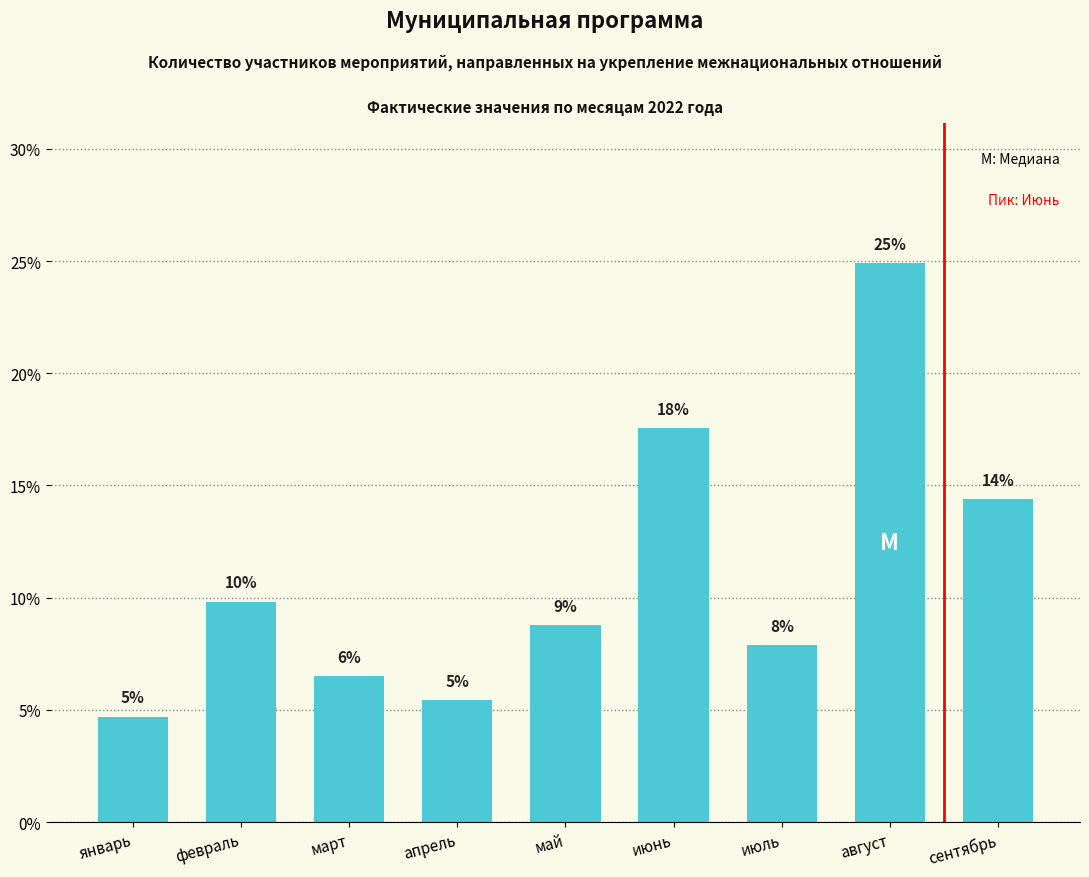

Which category has the lowest value across all series?

январь